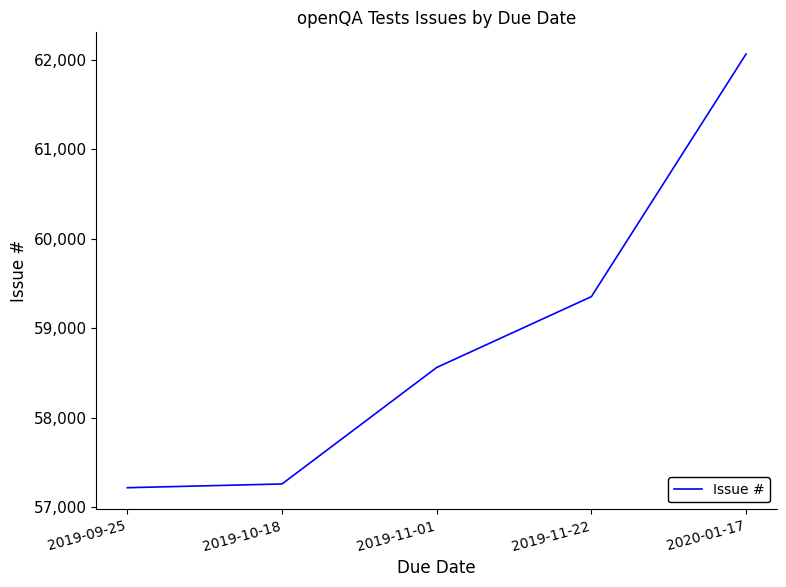

What is the change in value from 2019-11-22 to 2020-01-17?

+2712